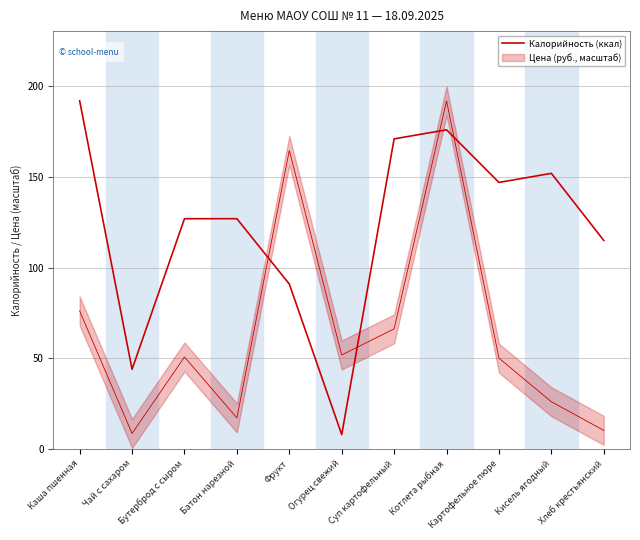

At which category does the chart reach its minimum across all series?

Огурец свежий